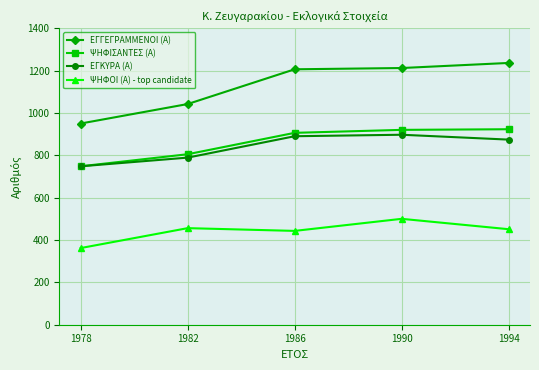

At how many categories does at least one series exceed 1025?

4